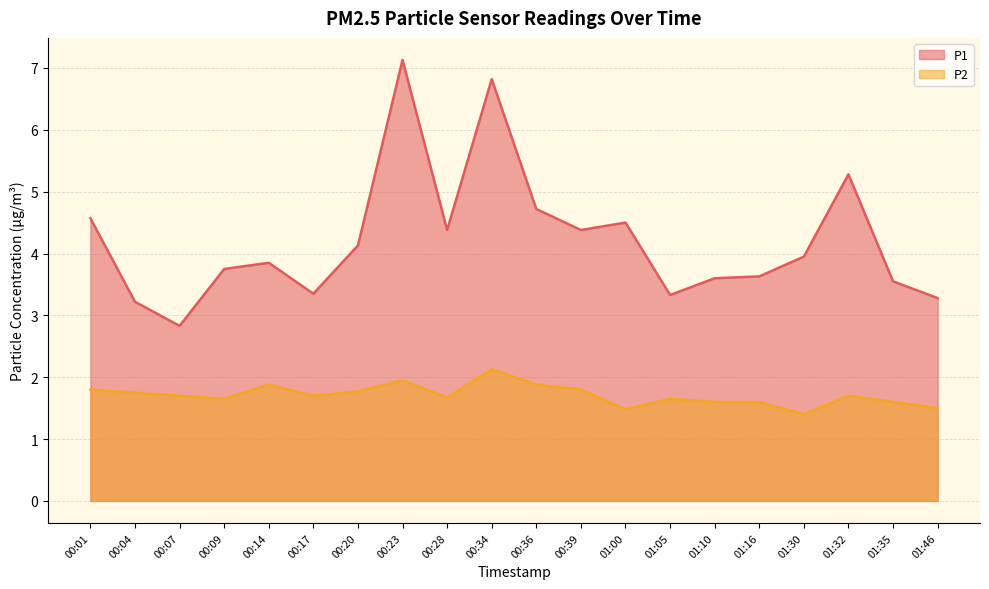

Between 00:14 and 00:36, which series saw the biggest shift?

P1